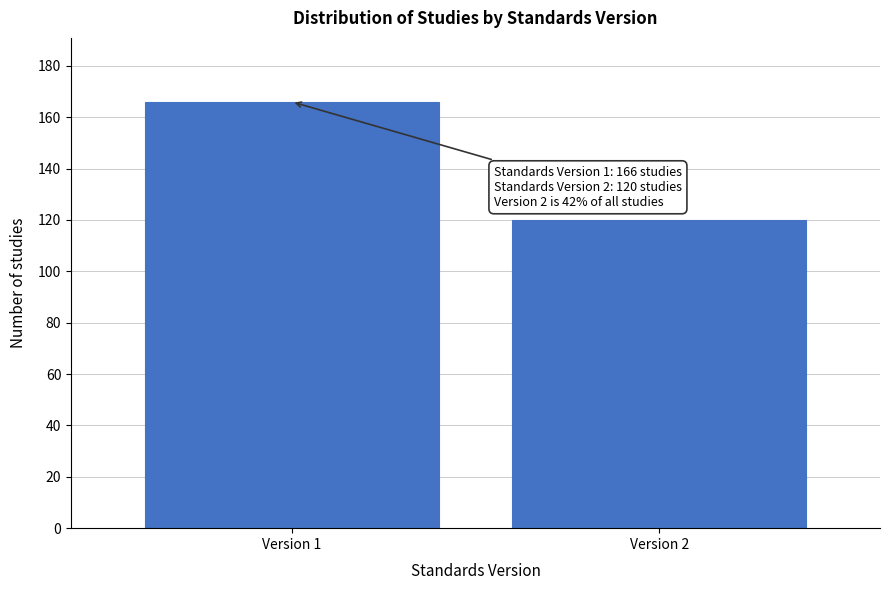

Reading left to right, extract all data points from this chart.

166	120